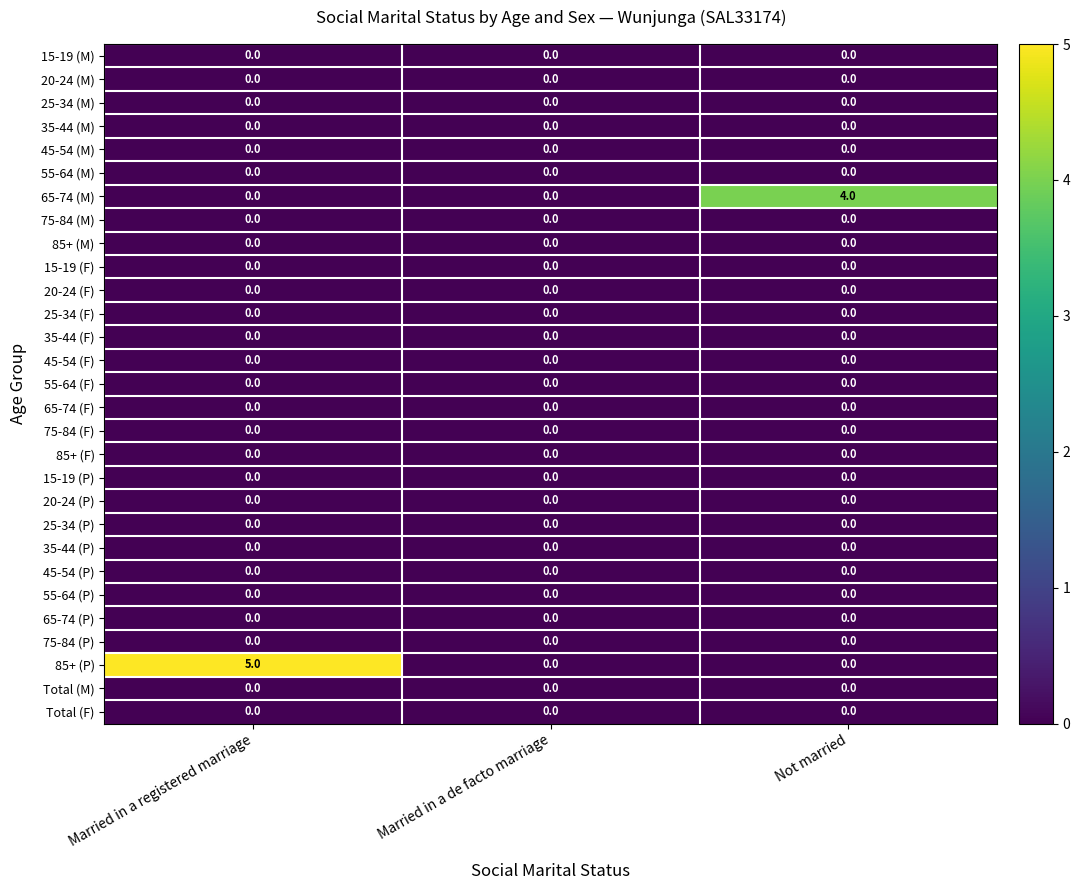

The 20-24 (P) series shows 0 at Married in a de facto marriage. True or false?

True